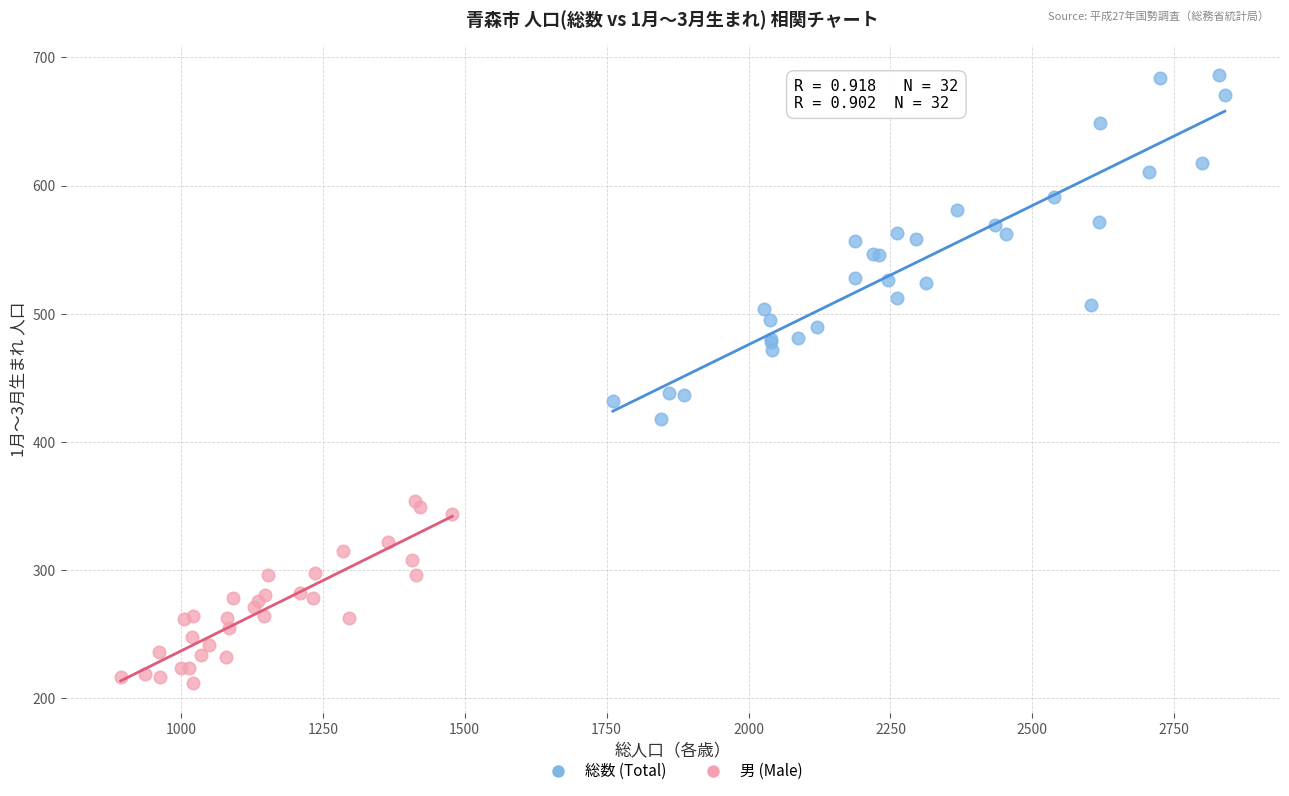

What are all the series names shown in the legend?

総数 (Total), 男 (Male)